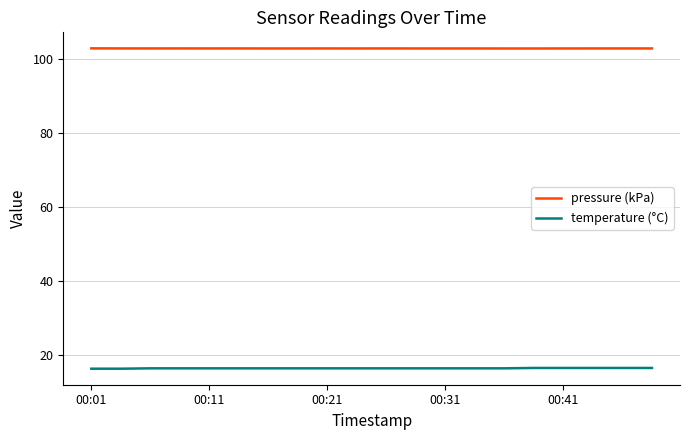

True or false: pressure (kPa) and temperature (°C) intersect in this chart.

False